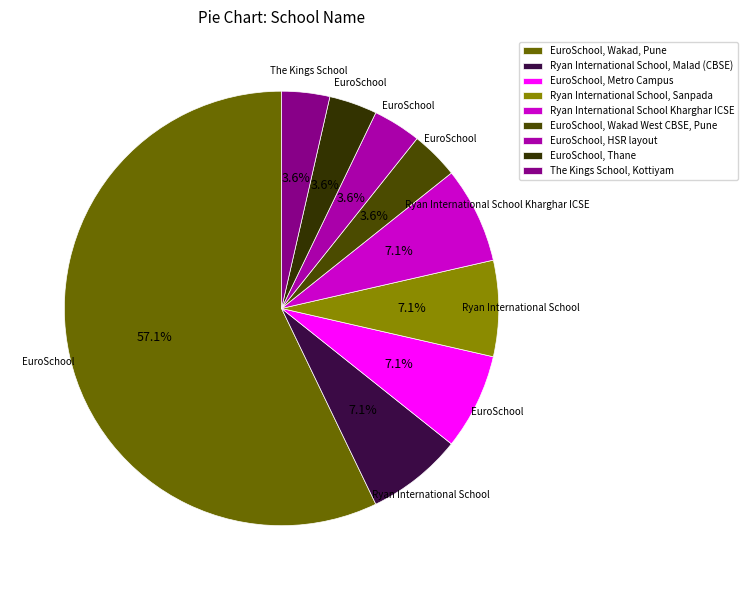

Count the number of slices in the pie.

9